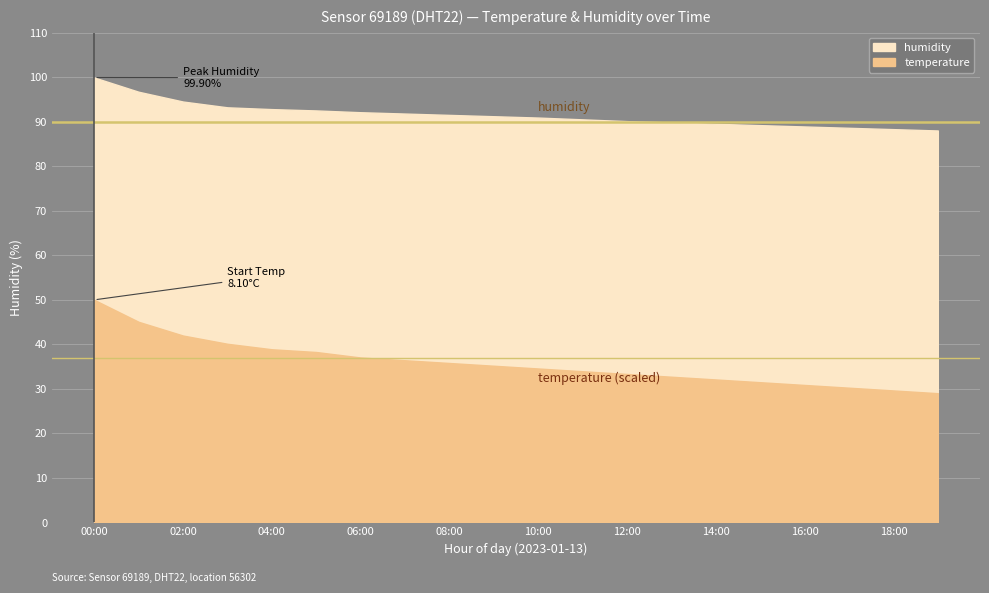

Rank the series by their average value, from highest to lowest.

humidity, temperature